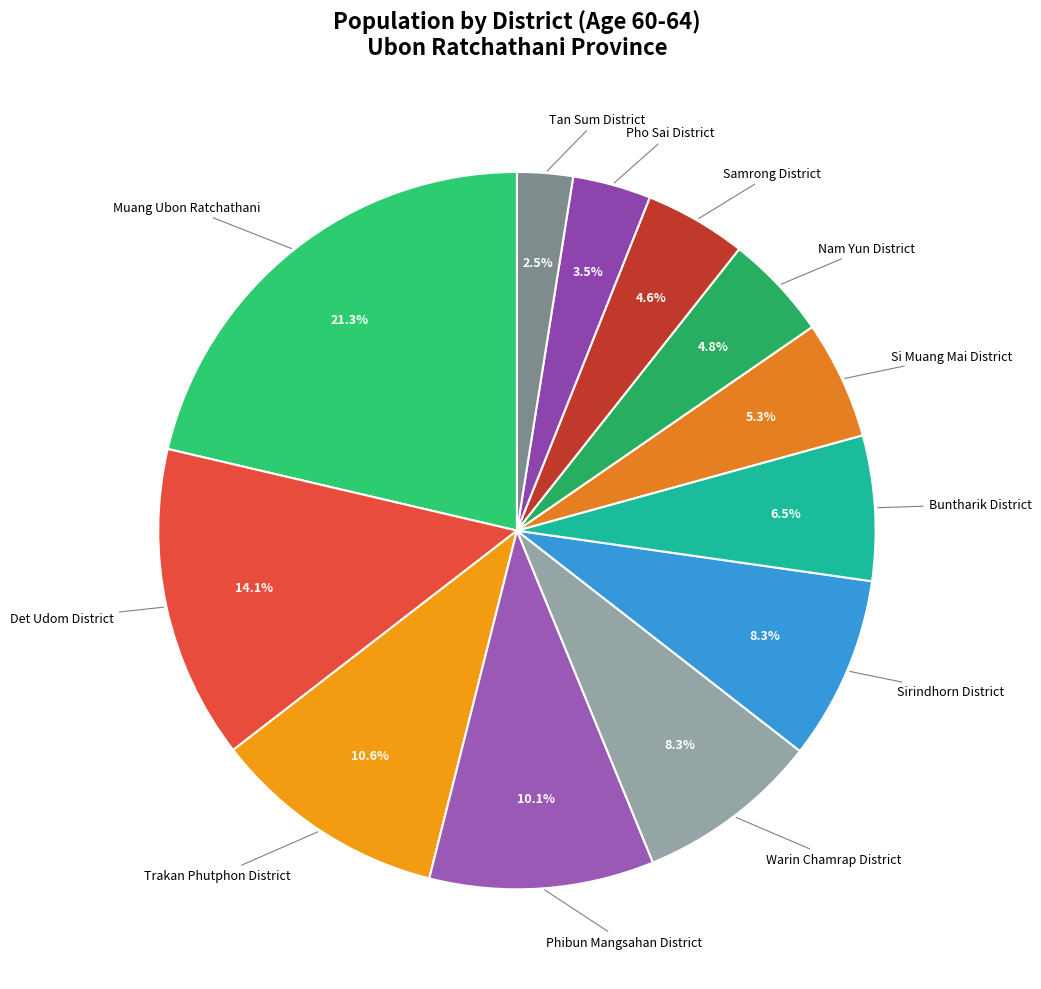

How many slices are in this pie chart?

12